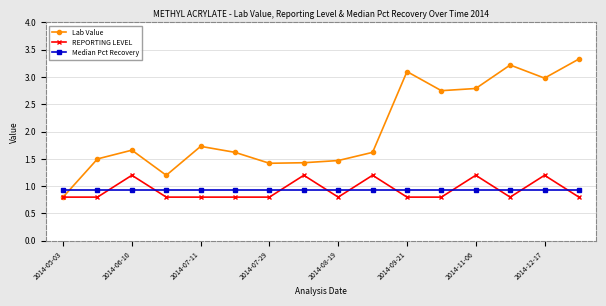

What is the value of the Lab Value point at the 9th from the left?

1.5